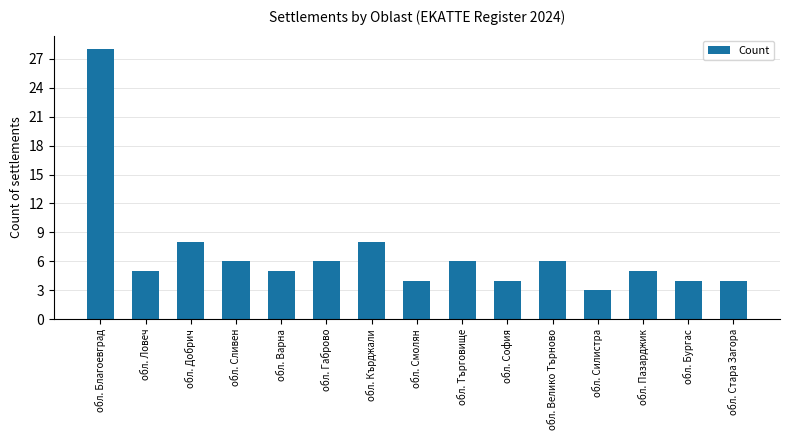

Reading right to left, transcribe all the data shown in this chart.

4	4	5	3	6	4	6	4	8	6	5	6	8	5	28